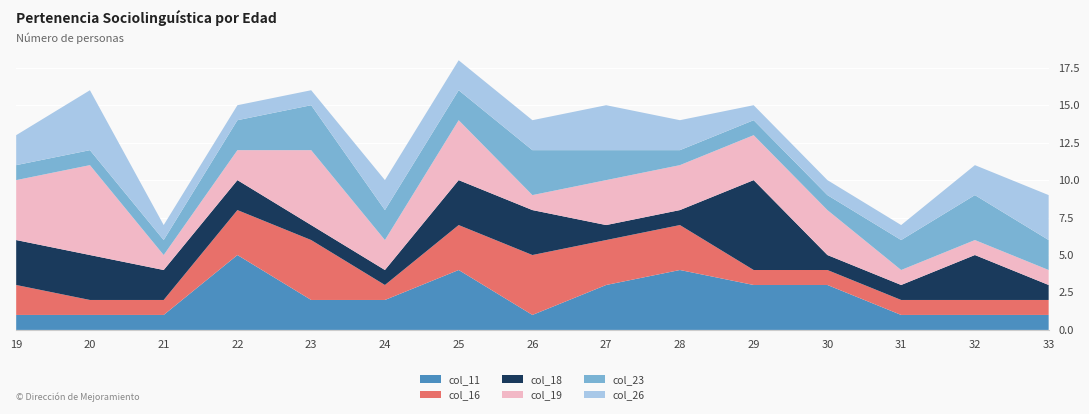

Reading right to left, transcribe all the data shown in this chart.

col_11: 1	1	1	3	3	4	3	1	4	2	2	5	1	1	1
col_16: 1	1	1	1	1	3	3	4	3	1	4	3	1	1	2
col_18: 1	3	1	1	6	1	1	3	3	1	1	2	2	3	3
col_19: 1	1	1	3	3	3	3	1	4	2	5	2	1	6	4
col_23: 2	3	2	1	1	1	2	3	2	2	3	2	1	1	1
col_26: 3	2	1	1	1	2	3	2	2	2	1	1	1	4	2